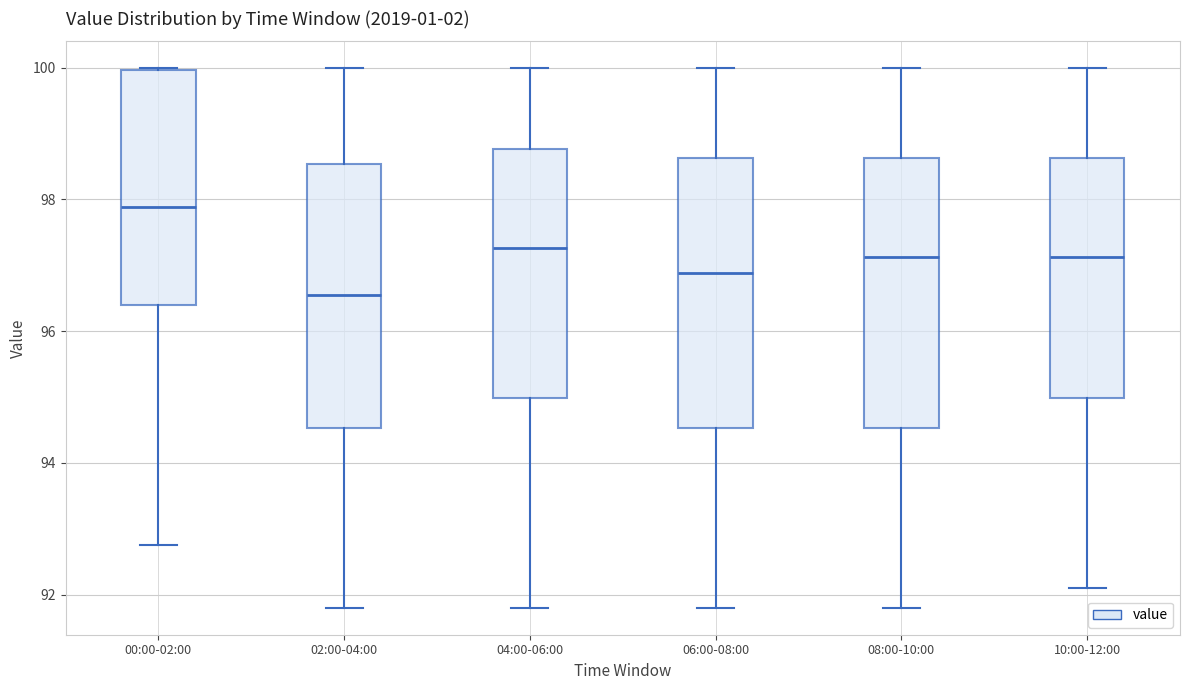

Where is the upper edge of the box for 04:00-06:00 on the y-axis? The values are not printed on the chart, so give them approximately, as read against the axis.

98.8